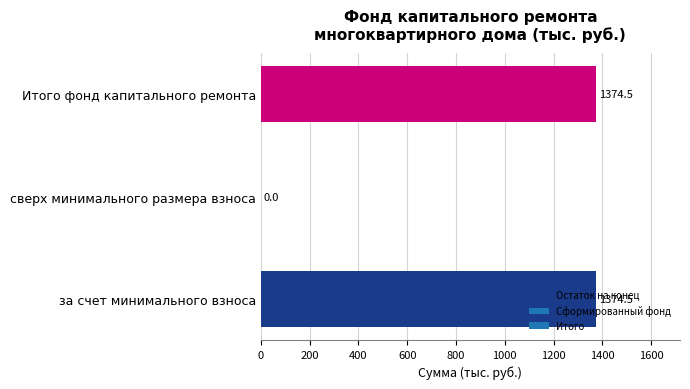

What is the sum of all values?

2749.0